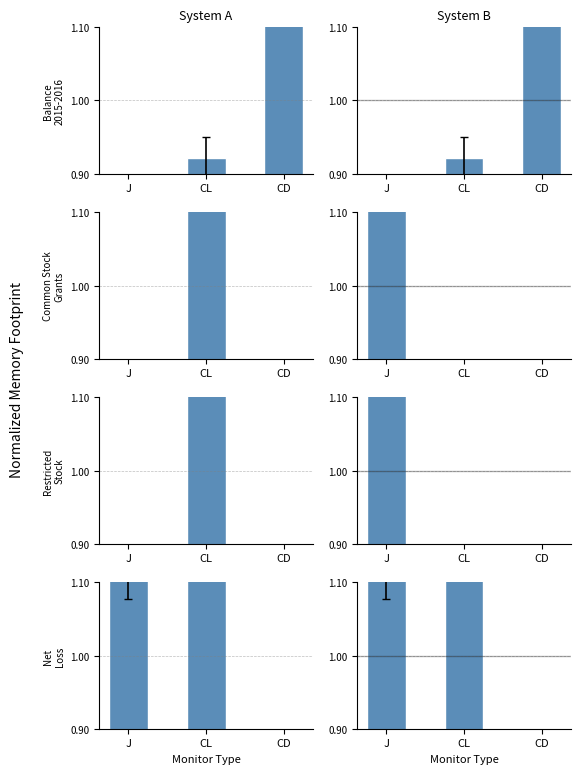

How many data points does each series have?

3